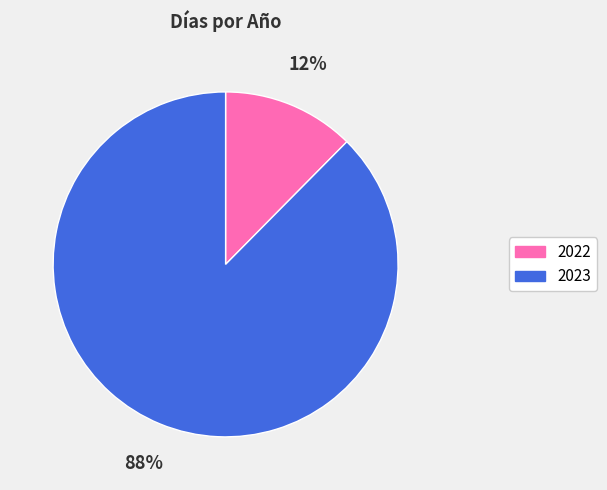

Which slice is the smallest?

2022